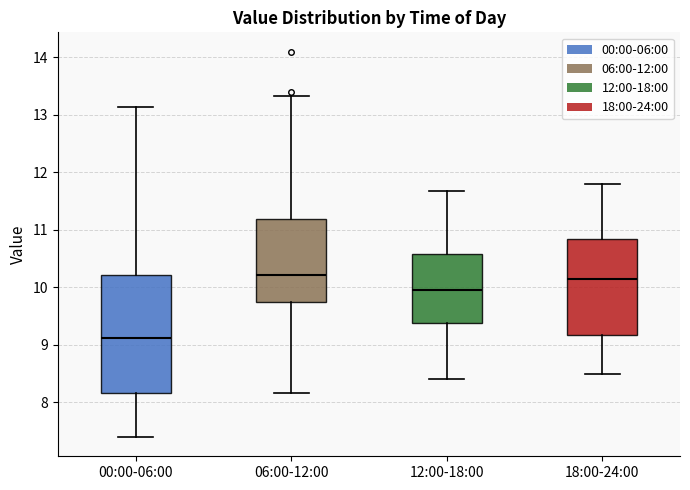

Which box's median line is the lowest?

00:00-06:00